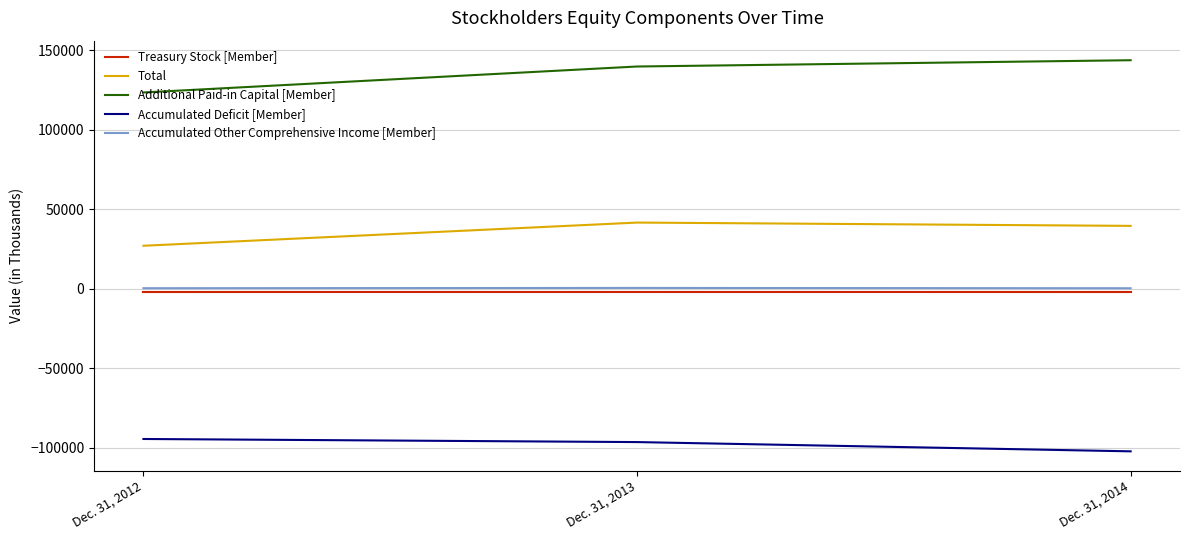

What is the sum of the Treasury Stock [Member] values at Dec. 31, 2014 and Dec. 31, 2013?

-4418